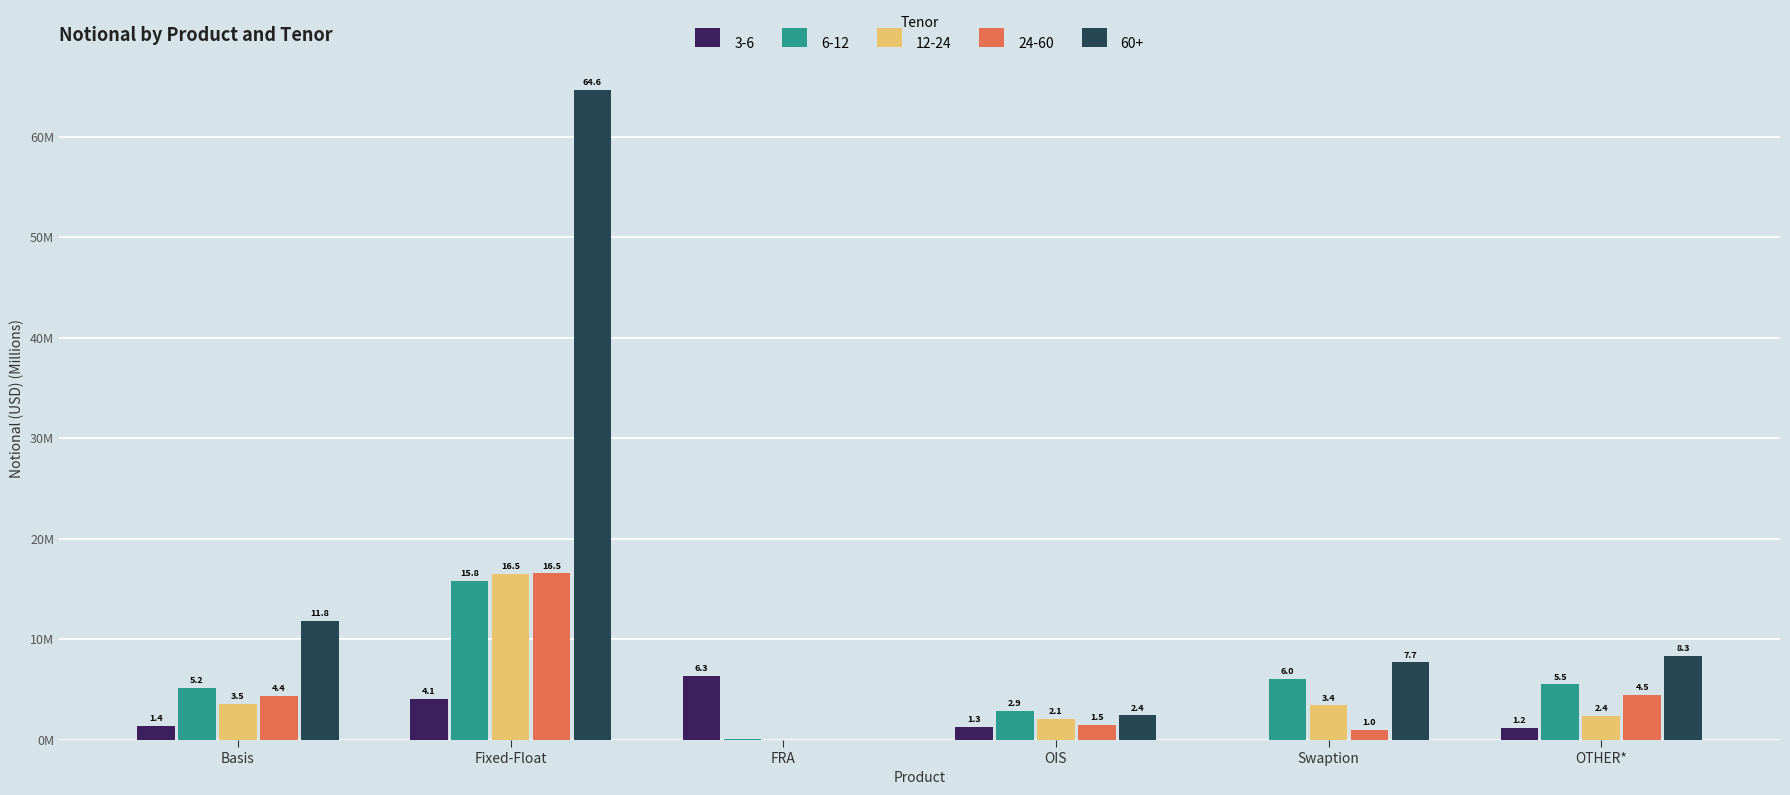

Which series has the largest total across all categories?

60+